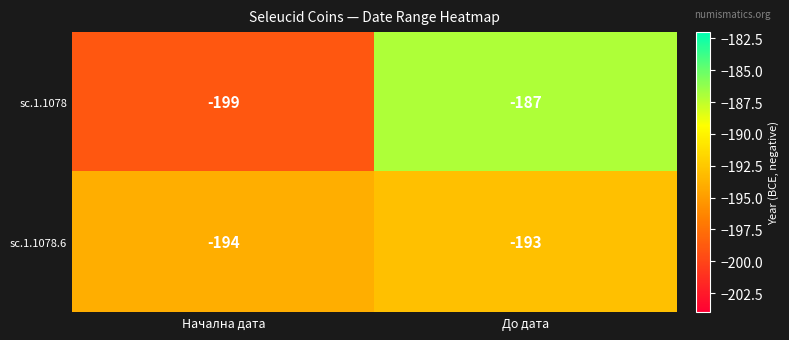

True or false: sc.1.1078.6 has a value of -313 at Начална дата.

False